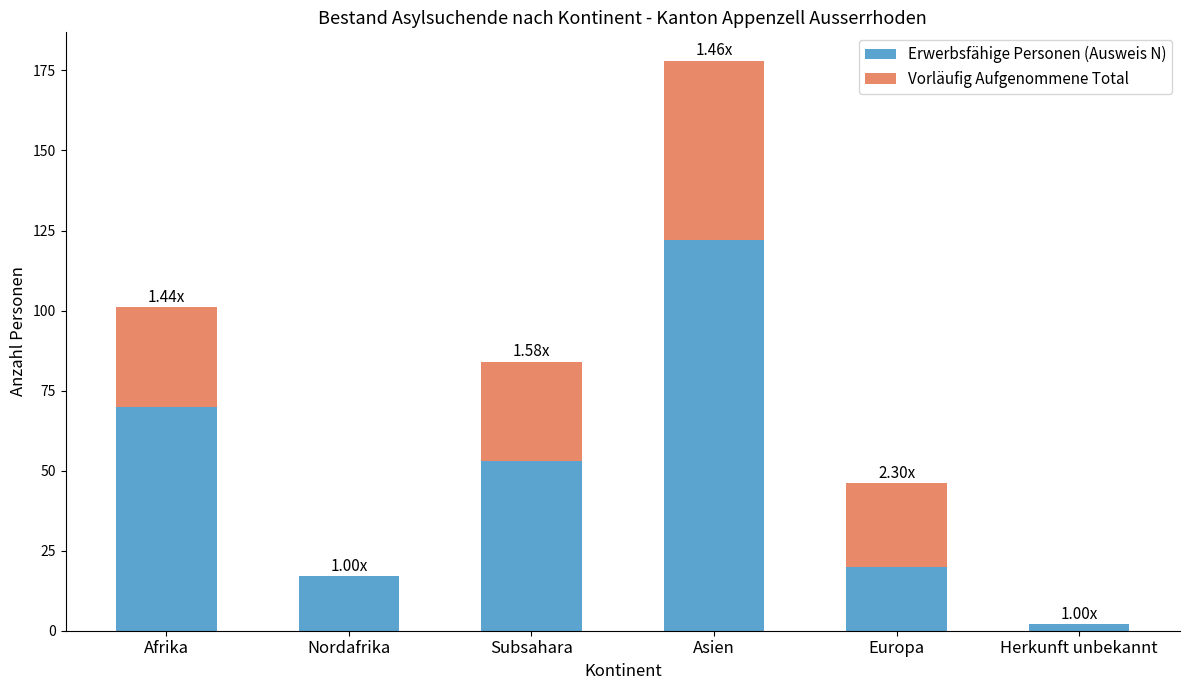

What is the sum of all Erwerbsfähige Personen (Ausweis N) values?

284